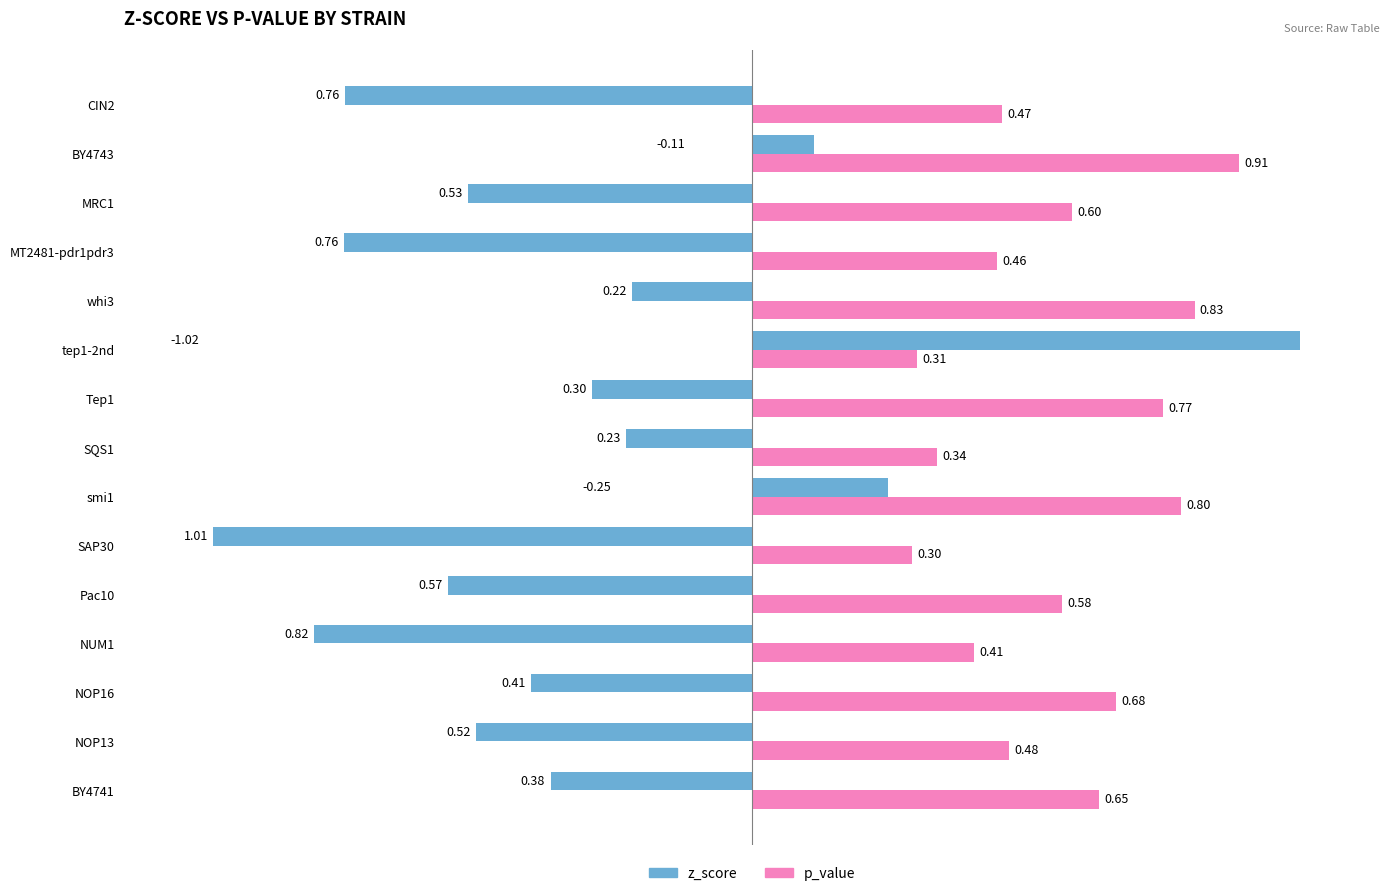

Count the p_value values in the range 0 to 1.

15